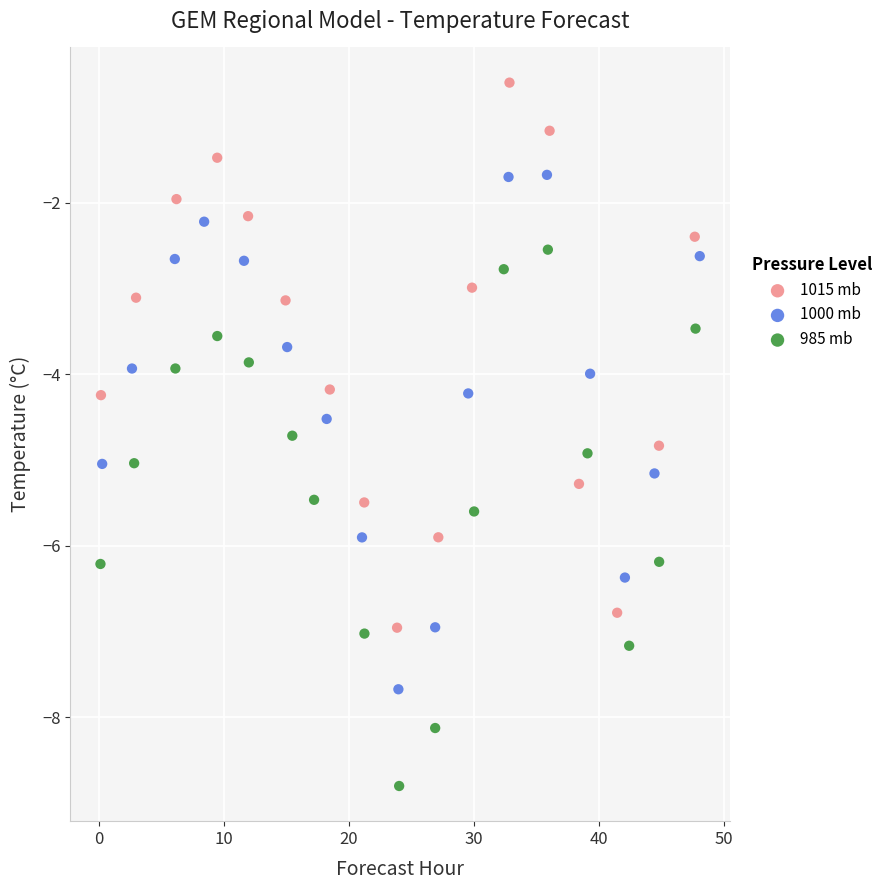

Which series reaches the minimum Y coordinate?

985 mb